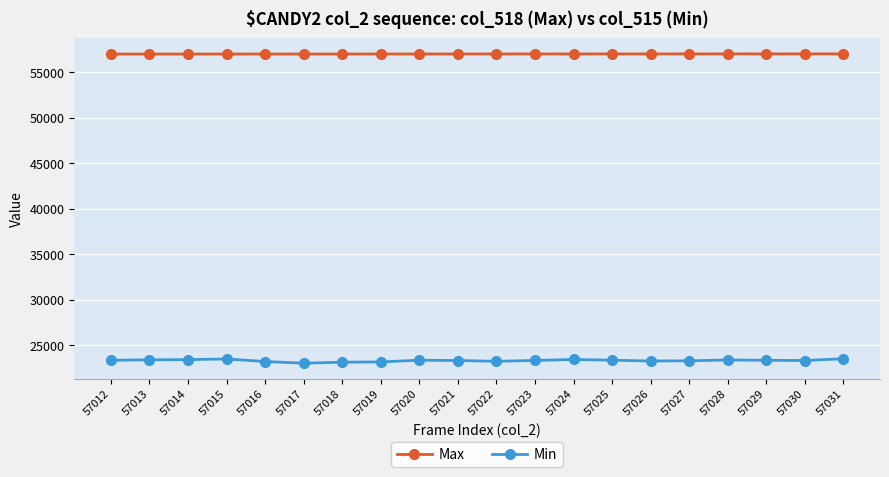

In Min, how many points are lower than both neighbors (excluding endpoints)?

4